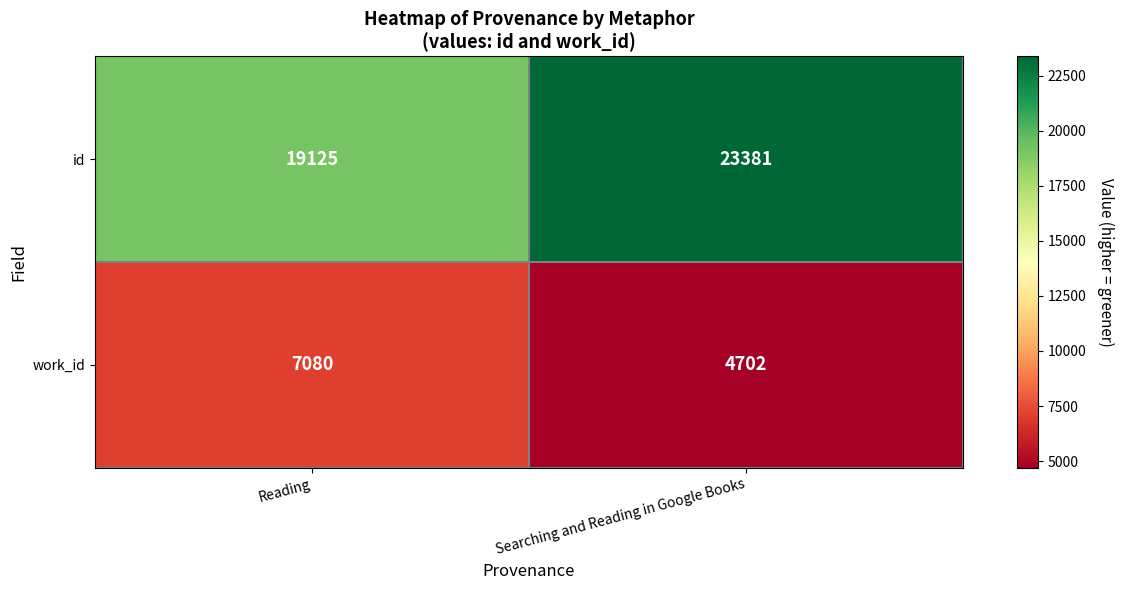

Reading left to right, what are all the values shown in this chart?

id: Reading=19125	Searching and Reading in Google Books=23381
work_id: Reading=7080	Searching and Reading in Google Books=4702